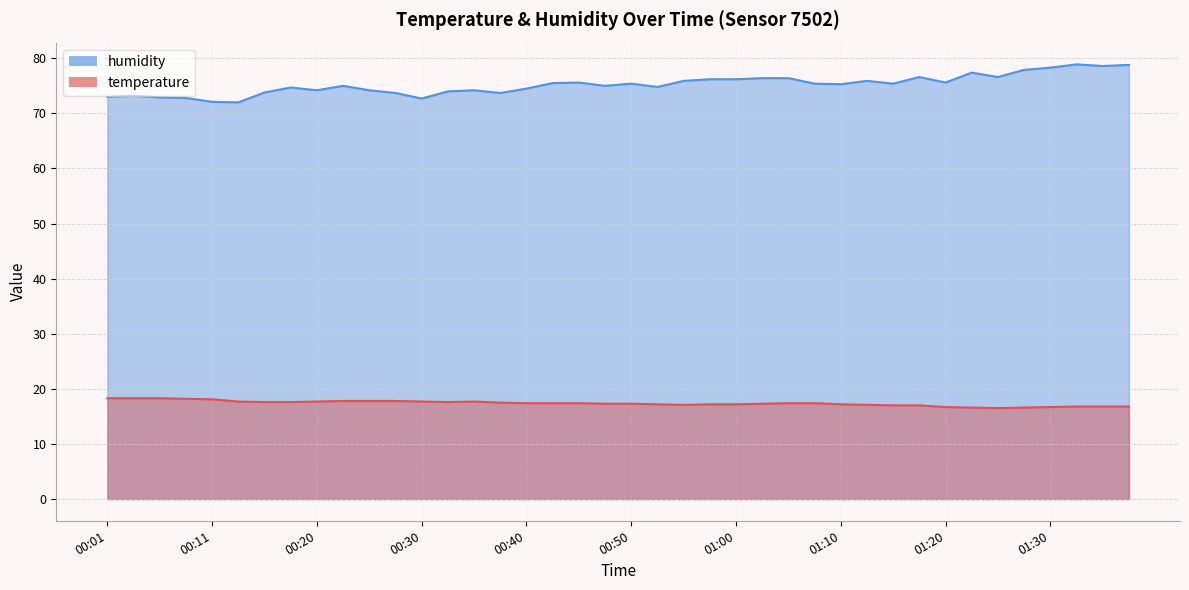

Where does the temperature series first go above 17?

00:01